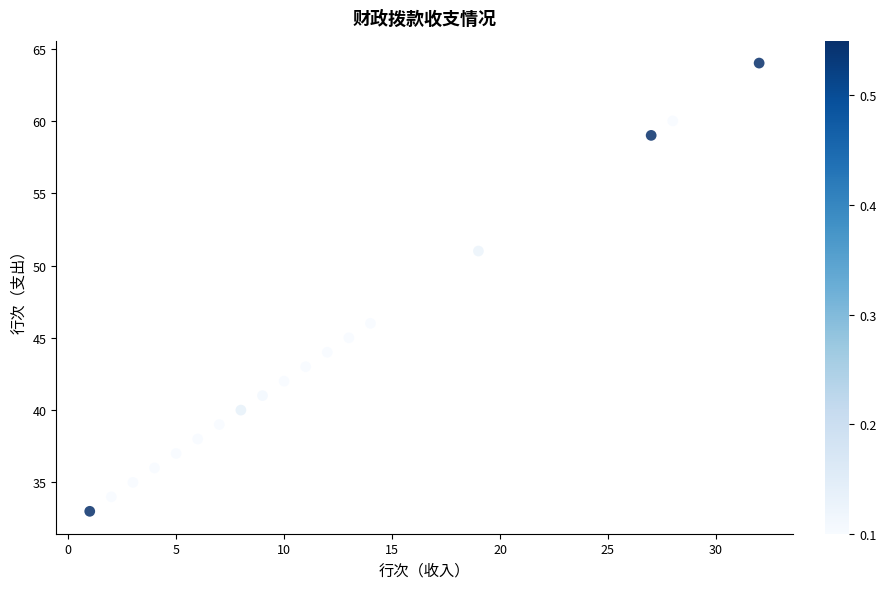

What is the range of Y values (max minus min)?

31